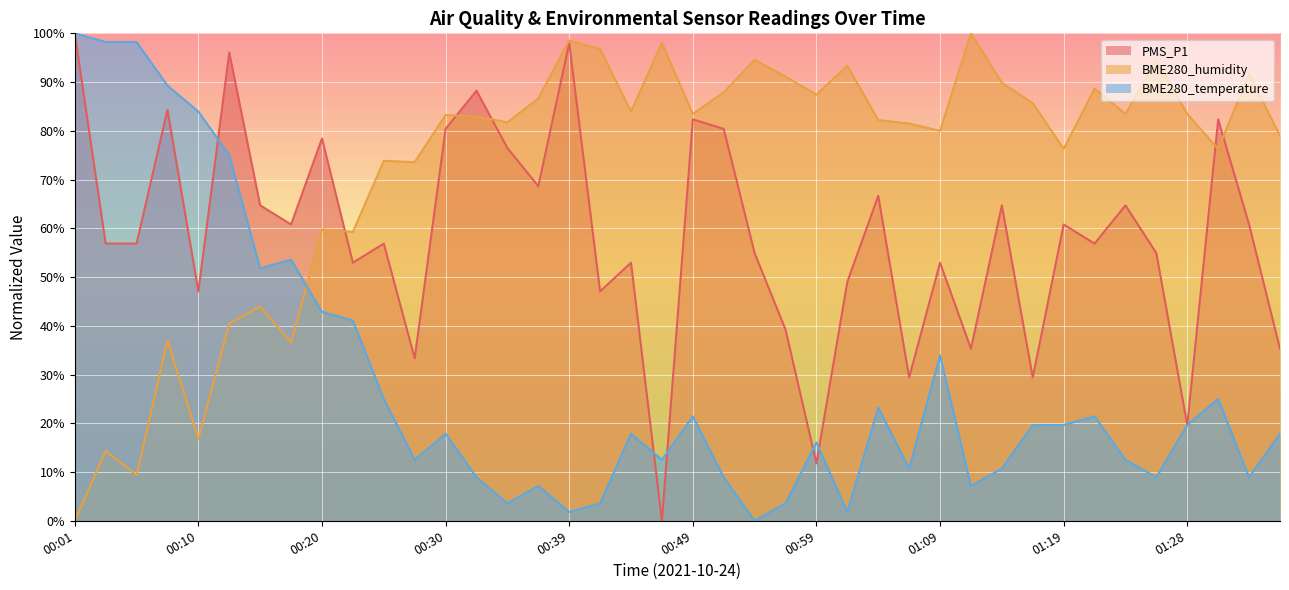

Reading left to right, list all the values displayed in this chart.

PMS_P1: 100.0	56.9	56.9	84.3	47.1	96.1	64.7	60.8	78.4	52.9	56.9	33.3	80.4	88.2	76.5	68.6	98.0	47.1	52.9	0.0	82.4	80.4	54.9	39.2	11.8	49.0	66.7	29.4	52.9	35.3	64.7	29.4	60.8	56.9	64.7	54.9	19.6	82.4	60.8	35.3
BME280_humidity: 0.0	14.3	9.4	37.0	16.8	40.5	44.0	36.5	59.8	59.3	73.8	73.6	83.2	83.0	81.7	86.7	98.5	96.8	84.0	98.0	83.5	87.9	94.6	91.1	87.4	93.3	82.2	81.5	80.0	100.0	89.9	85.7	76.3	88.6	83.5	94.6	83.5	76.3	91.6	79.0
BME280_temperature: 100.0	98.2	98.2	89.3	83.9	75.0	51.8	53.6	42.9	41.1	25.0	12.5	17.9	8.9	3.6	7.1	1.8	3.6	17.9	12.5	21.4	8.9	0.0	3.6	16.1	1.8	23.2	10.7	33.9	7.1	10.7	19.6	19.6	21.4	12.5	8.9	19.6	25.0	8.9	17.9